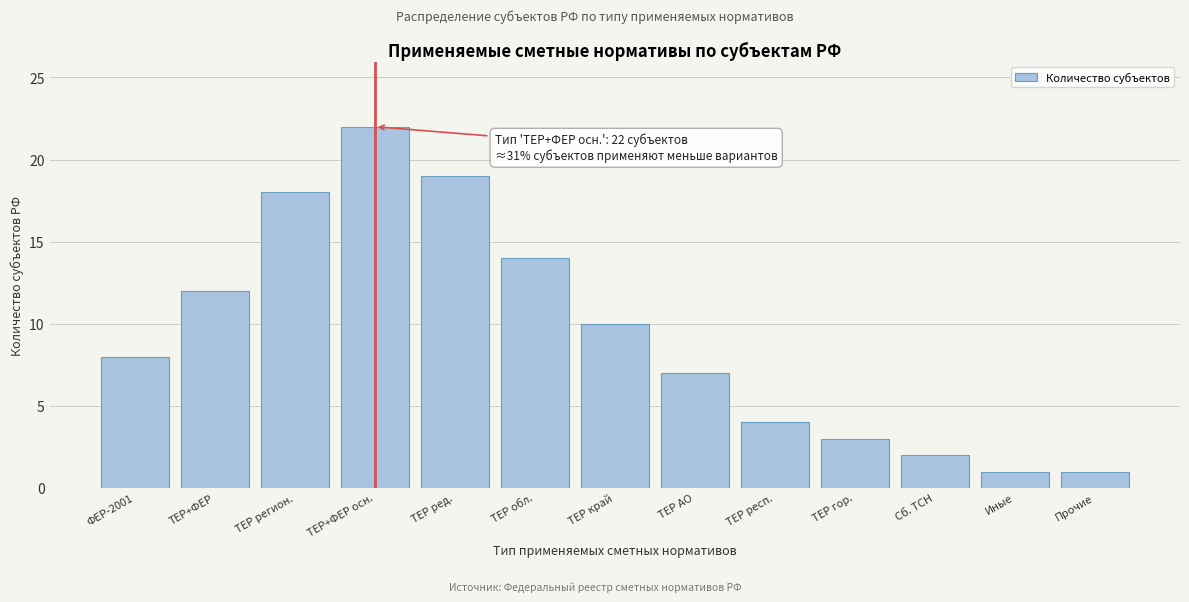

Reading left to right, what are all the values shown in this chart?

ФЕР-2001=8	ТЕР+ФЕР=12	ТЕР регион.=18	ТЕР+ФЕР осн.=22	ТЕР ред.=19	ТЕР обл.=14	ТЕР край=10	ТЕР АО=7	ТЕР респ.=4	ТЕР гор.=3	Сб. ТСН=2	Иные=1	Прочие=1